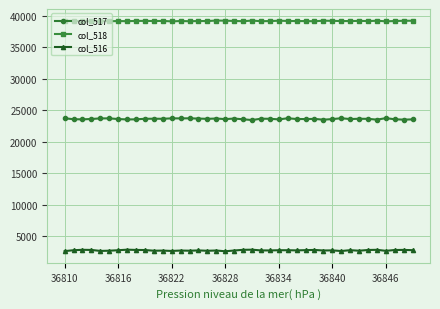

What is the minimum value for col_516?

2572